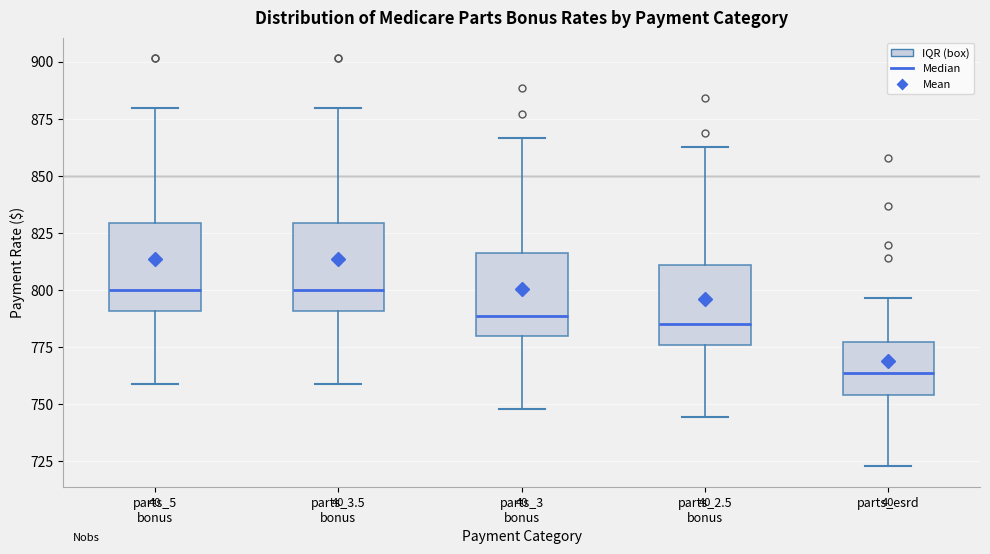

Reading left to right, read every box against the y-axis: the position of its median line, the range the box covers, and the ends of its whiskers. The values are not printed on the chart, so give them approximately, as read against the axis.

parts_5 bonus: median 800, box 790 to 830, whiskers 760 to 880
parts_3.5 bonus: median 800, box 790 to 830, whiskers 760 to 880
parts_3 bonus: median 790, box 780 to 815, whiskers 750 to 865
parts_2.5 bonus: median 785, box 775 to 810, whiskers 745 to 860
parts_esrd: median 765, box 755 to 775, whiskers 725 to 795